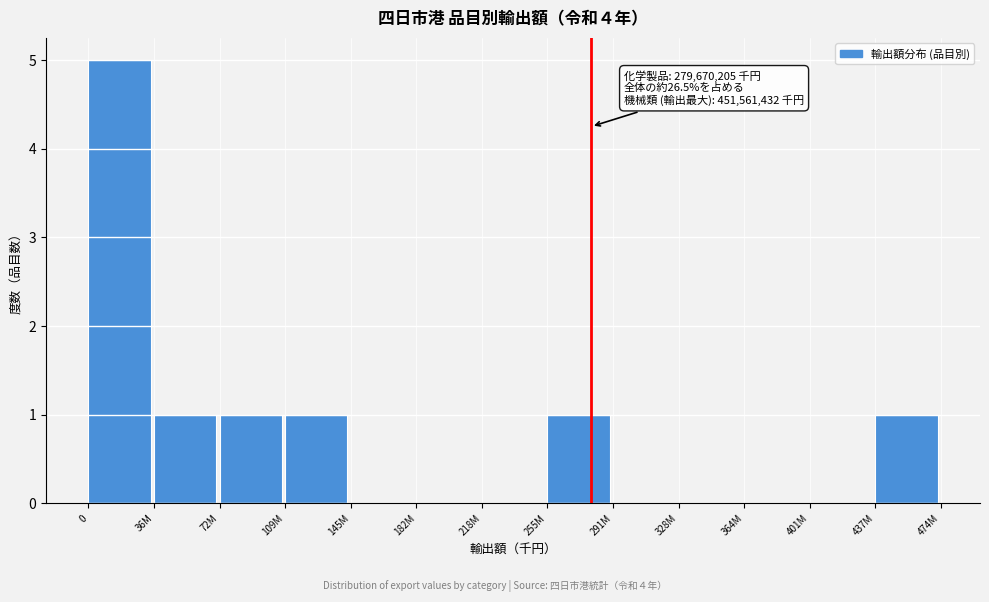

Reading left to right, transcribe all the data shown in this chart.

0=5	36M=1	72M=1	109M=1	145M=0	182M=0	218M=0	255M=1	291M=0	328M=0	364M=0	401M=0	437M=1